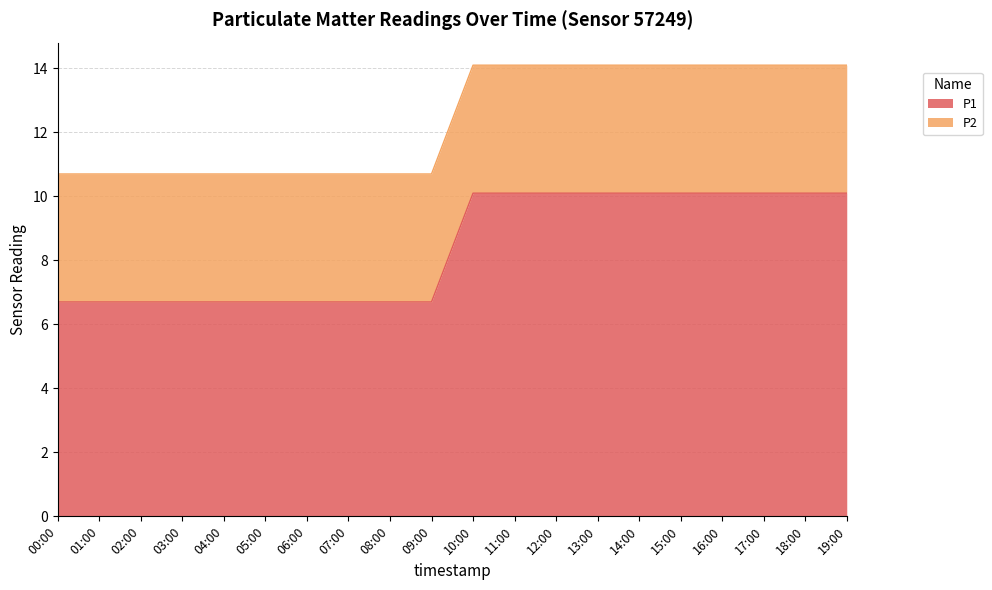

List the labels in order of value, smallest first.

00:00, 01:00, 02:00, 03:00, 04:00, 05:00, 06:00, 07:00, 08:00, 09:00, 10:00, 11:00, 12:00, 13:00, 14:00, 15:00, 16:00, 17:00, 18:00, 19:00